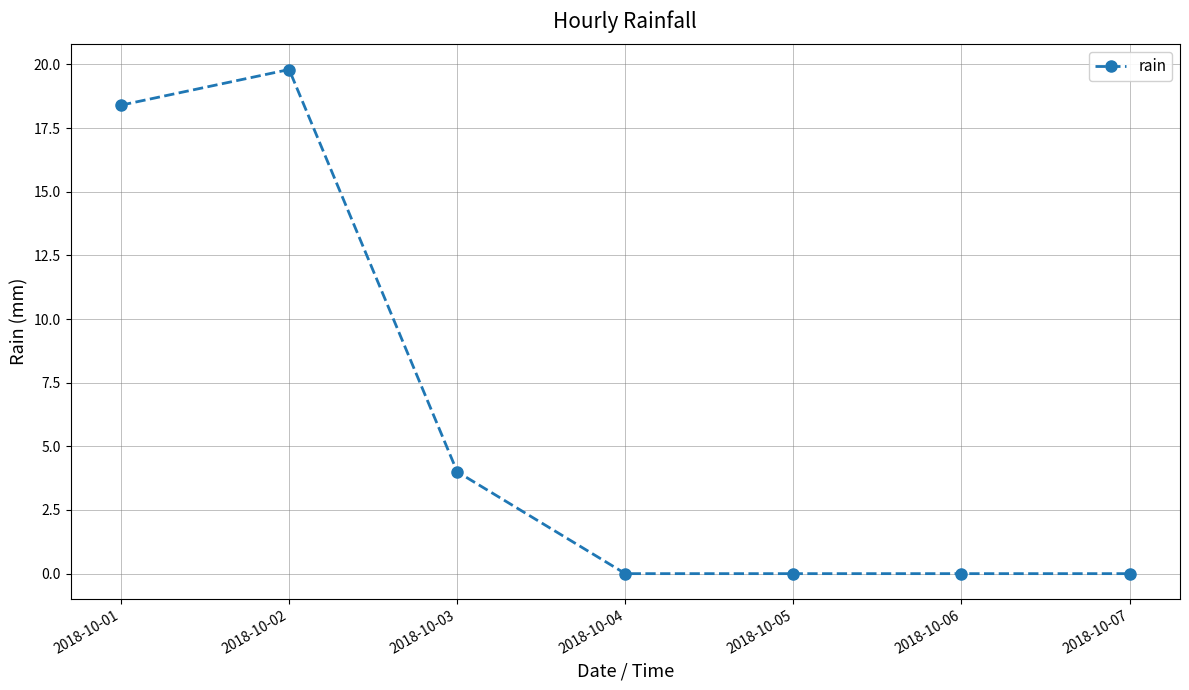

Does the chart display data point markers on the line(s)?

Yes